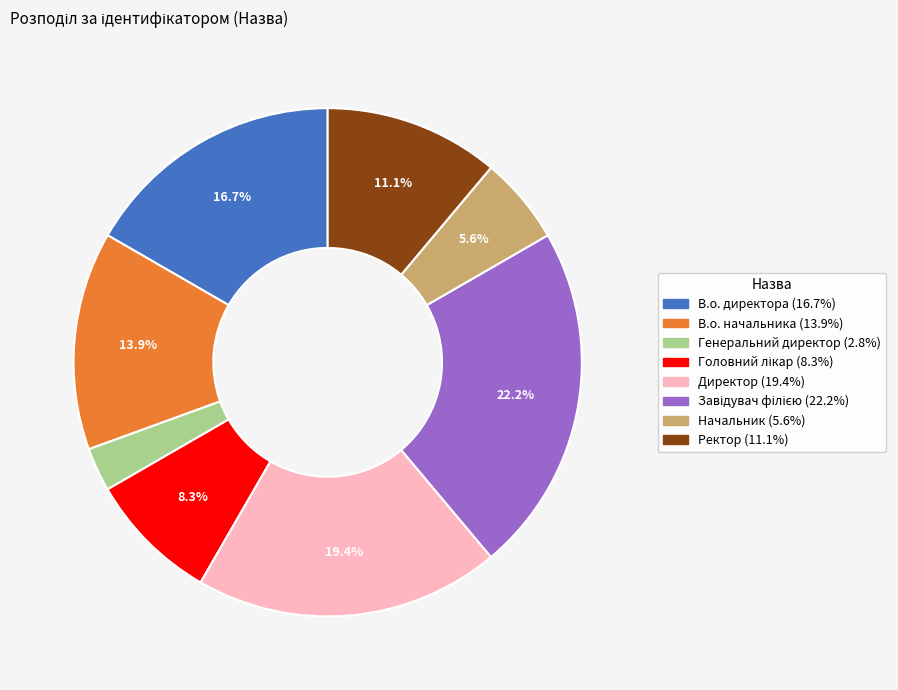

Between Начальник and Директор, which is larger?

Директор